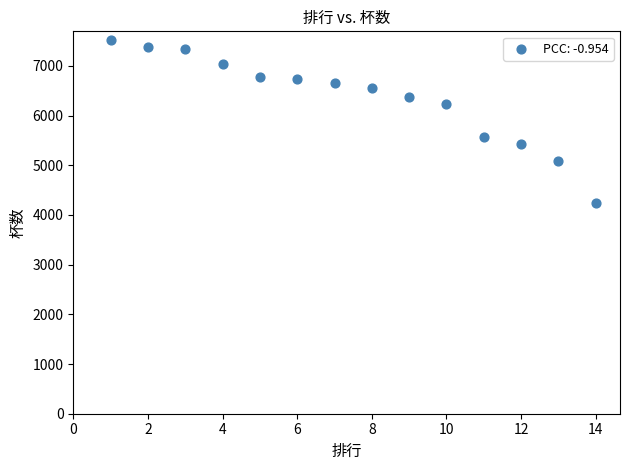

What is the range of X values (max minus min)?

13